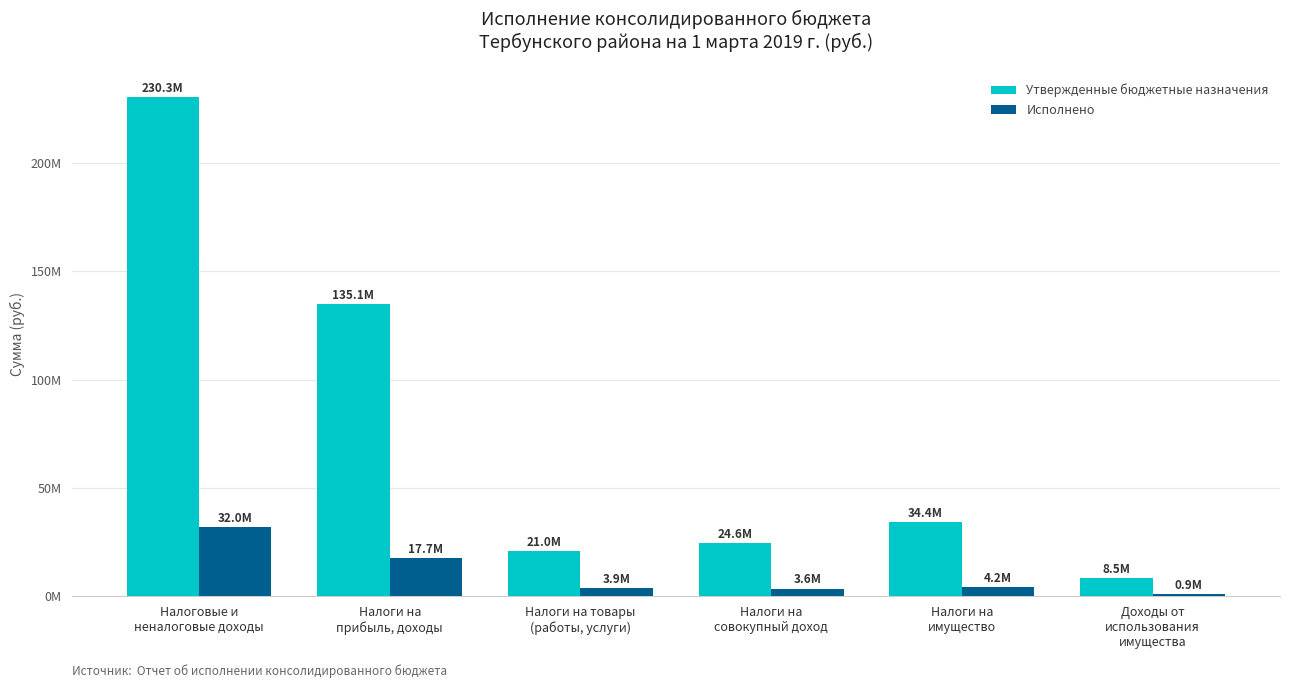

What is the label of the 5th bar from the left?

Налоги на
имущество